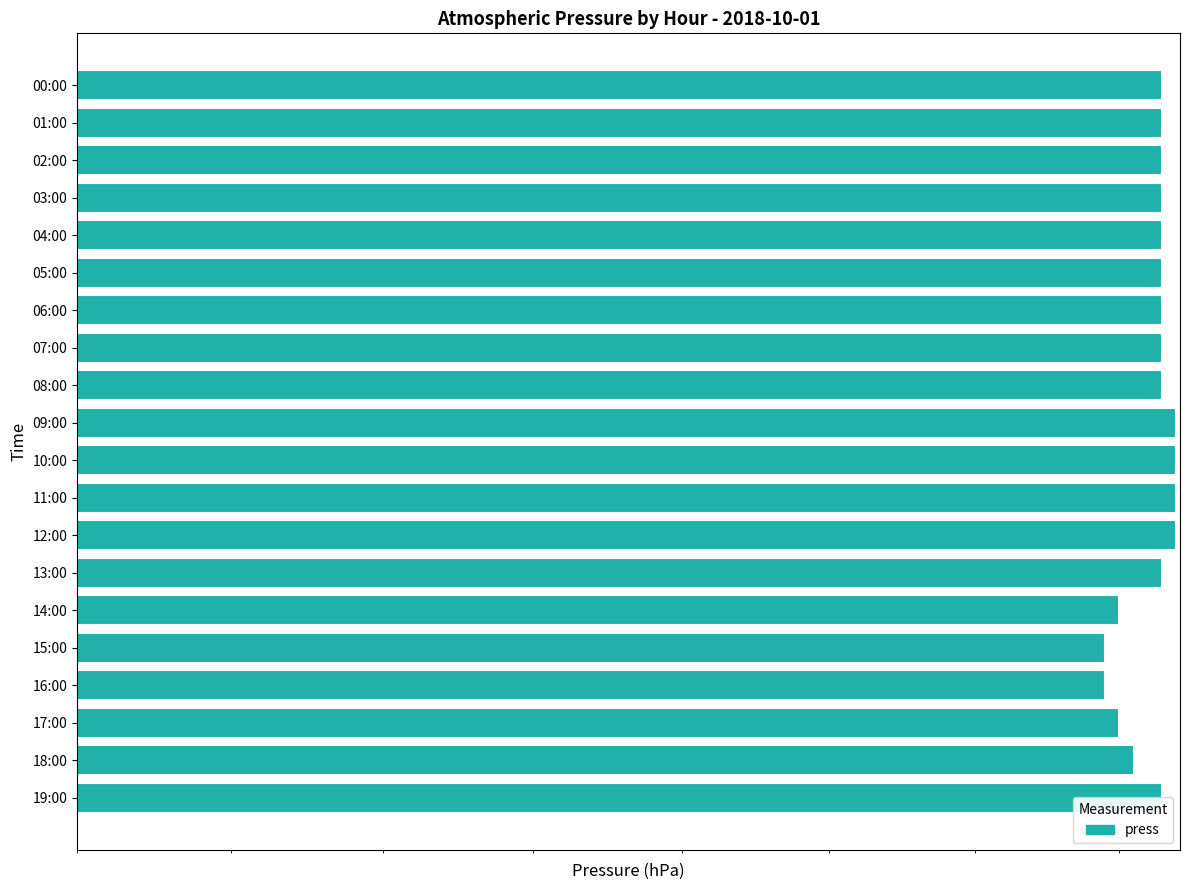

What is the change in value from 13:00 to 17:00?

-3